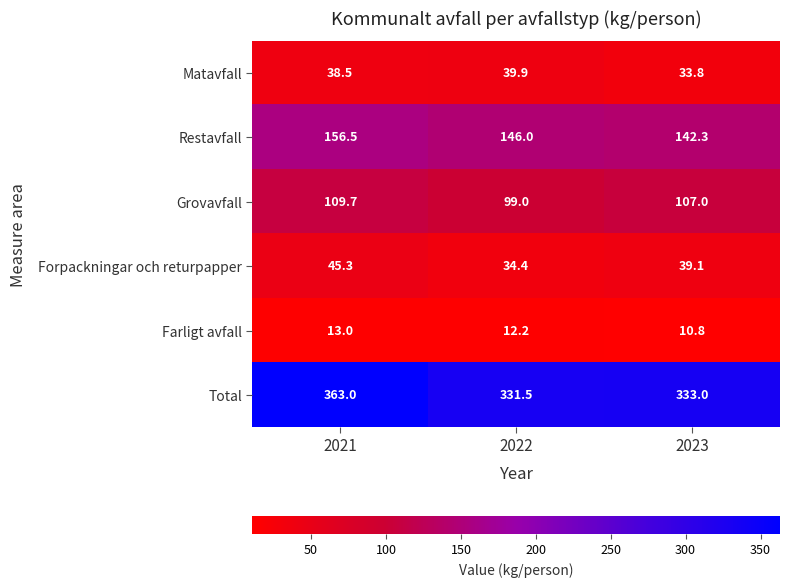

Which series has the widest spread of values?

Total